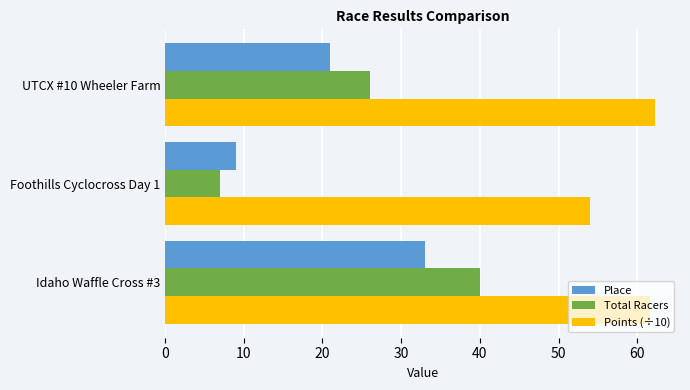

Between Idaho Waffle Cross #3 and UTCX #10 Wheeler Farm, which series saw the biggest shift?

Total Racers